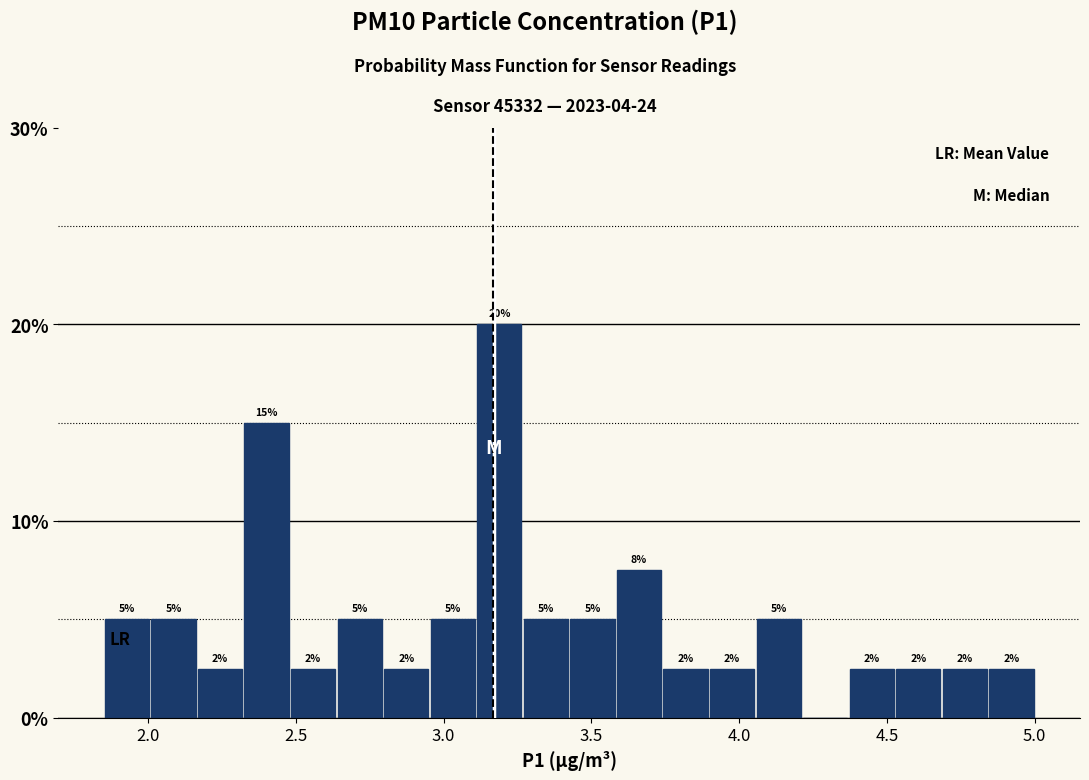

Around what value on the x-axis is the tallest bar? Give the approximate position of its centre, as read against the axis.

3.20